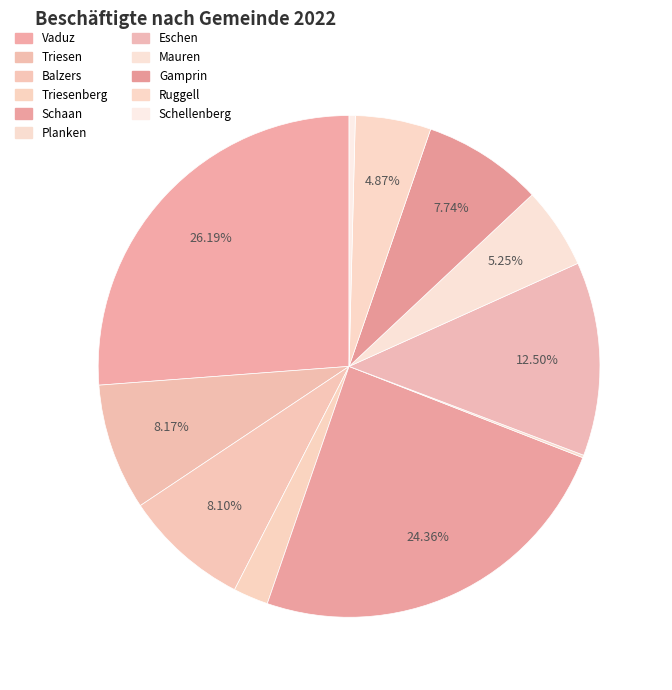

Do Vaduz and Triesen together represent more than half of the pie?

No